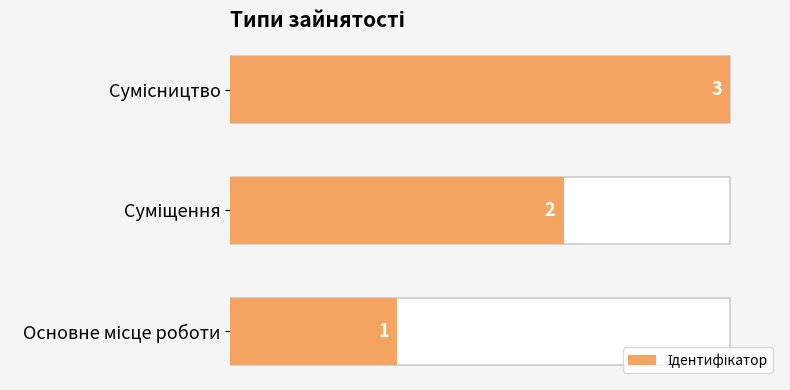

What is the average value?

2